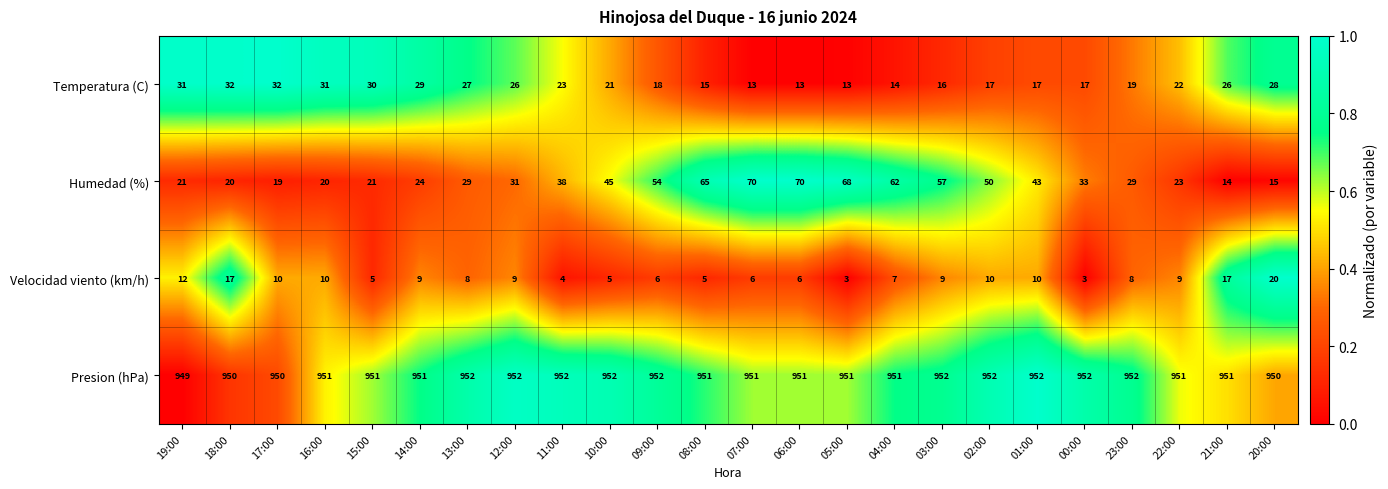

How many categories are shown in the chart?

24